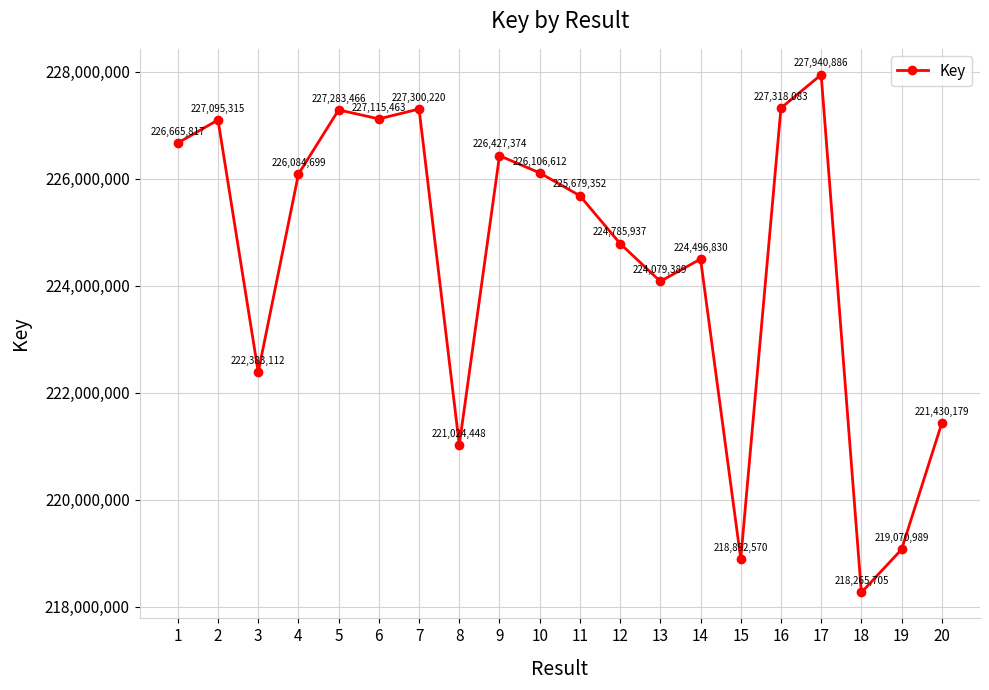

How many data points are less than 226084699?

10